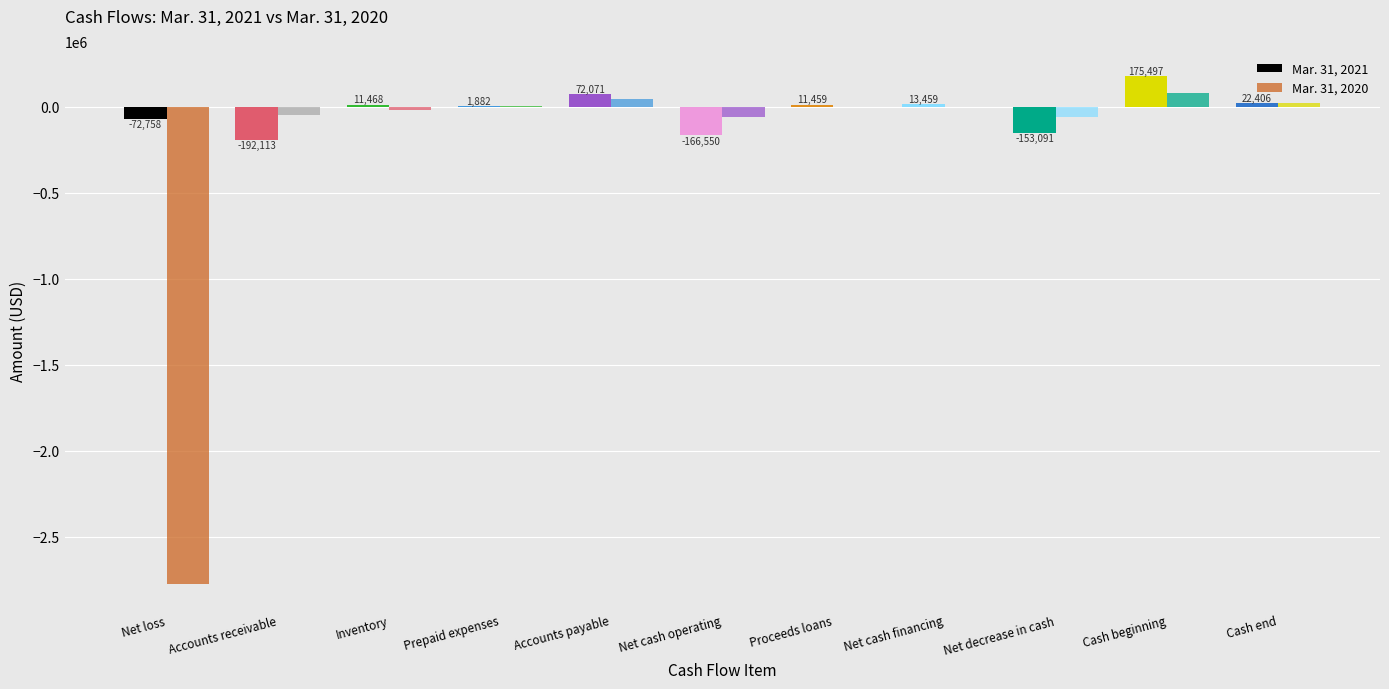

What is the value of the Mar. 31, 2020 bar at the 2nd from the left?

-46595